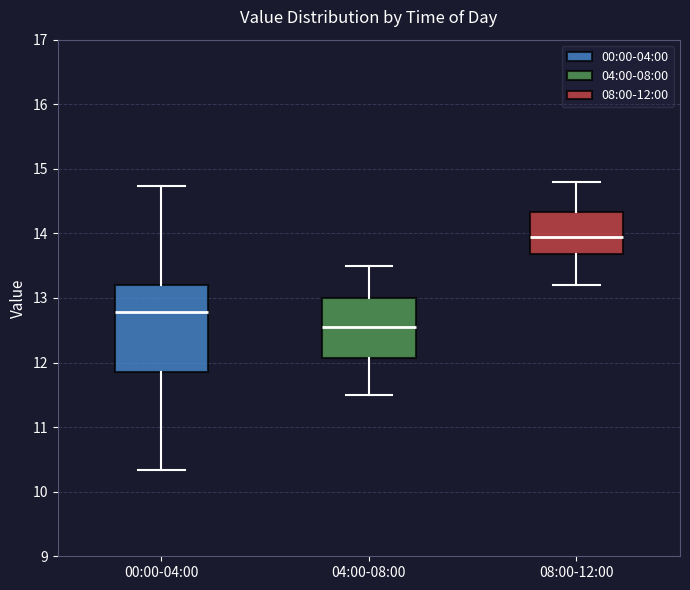

Reading left to right, read every box against the y-axis: the position of its median line, the range the box covers, and the ends of its whiskers. The values are not printed on the chart, so give them approximately, as read against the axis.

00:00-04:00: median 12.8, box 11.9 to 13.2, whiskers 10.3 to 14.7
04:00-08:00: median 12.6, box 12.1 to 13.0, whiskers 11.5 to 13.5
08:00-12:00: median 14.0, box 13.7 to 14.3, whiskers 13.2 to 14.8